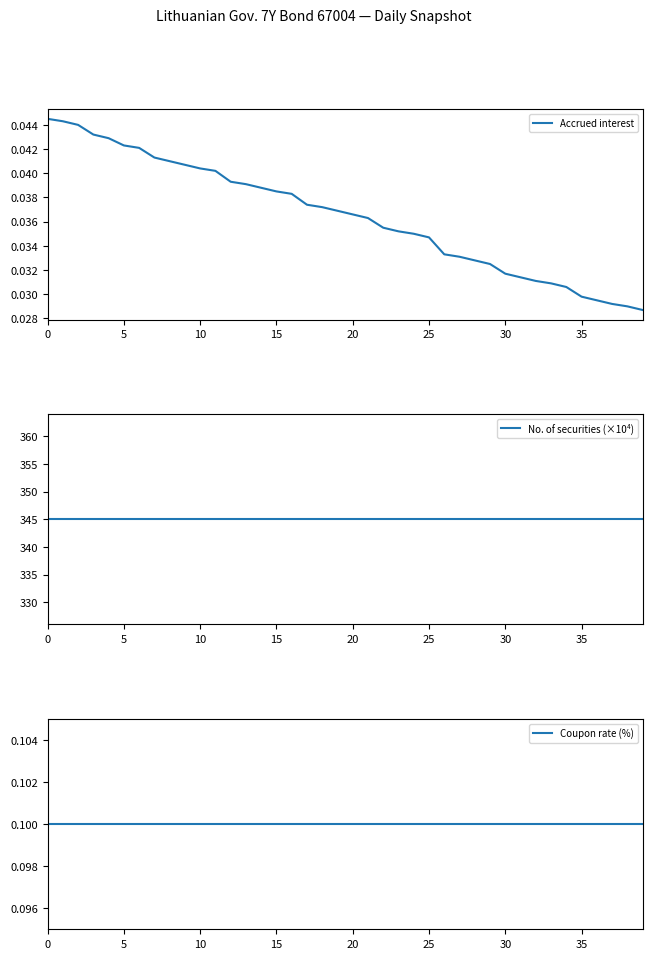

Is the value of Coupon rate (%) at 27 greater than the value of No. of securities (×10⁴) at 32?

No